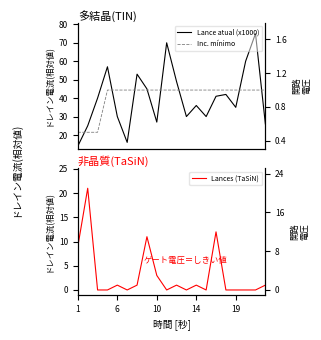

The Inc. mínimo series shows 1.0 at 19. True or false?

True